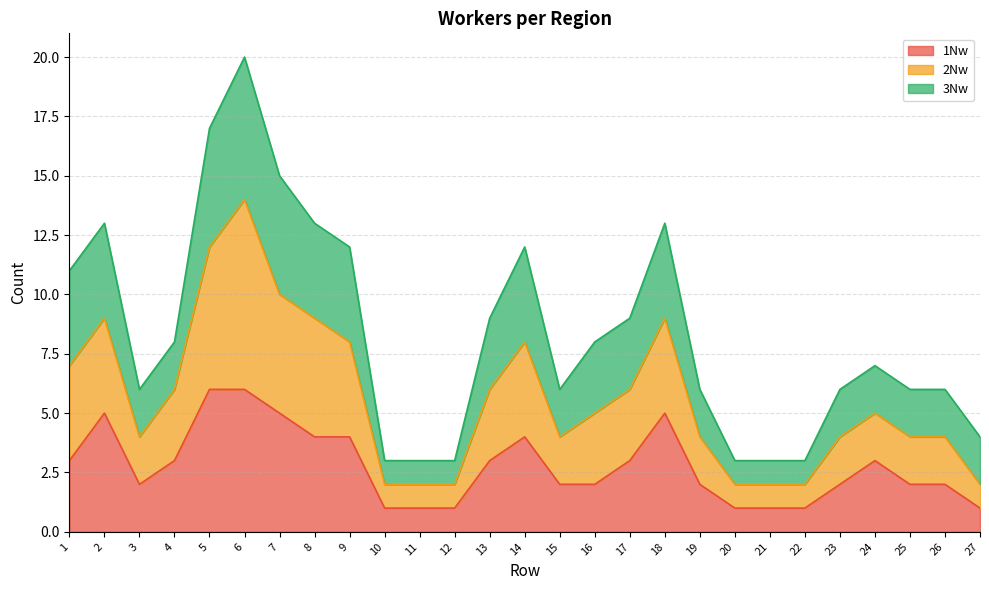

Is the value of 1Nw at 26 greater than the value of 2Nw at 24?

No